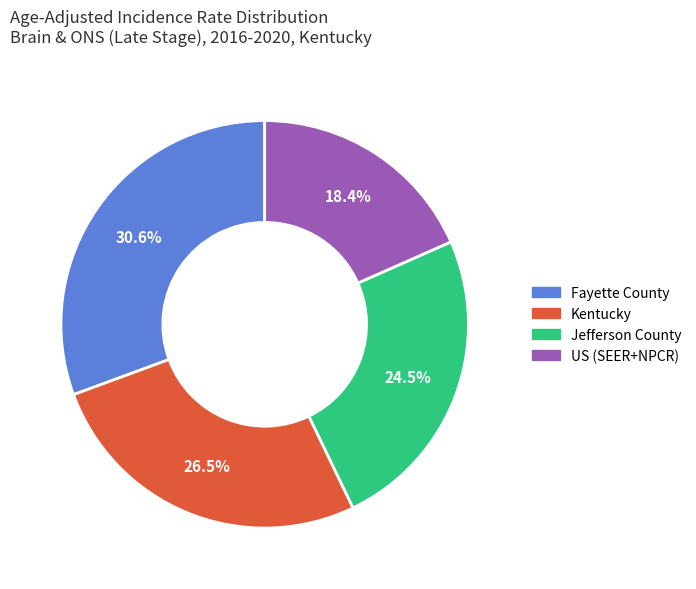

What is the largest slice in the pie chart?

Fayette County